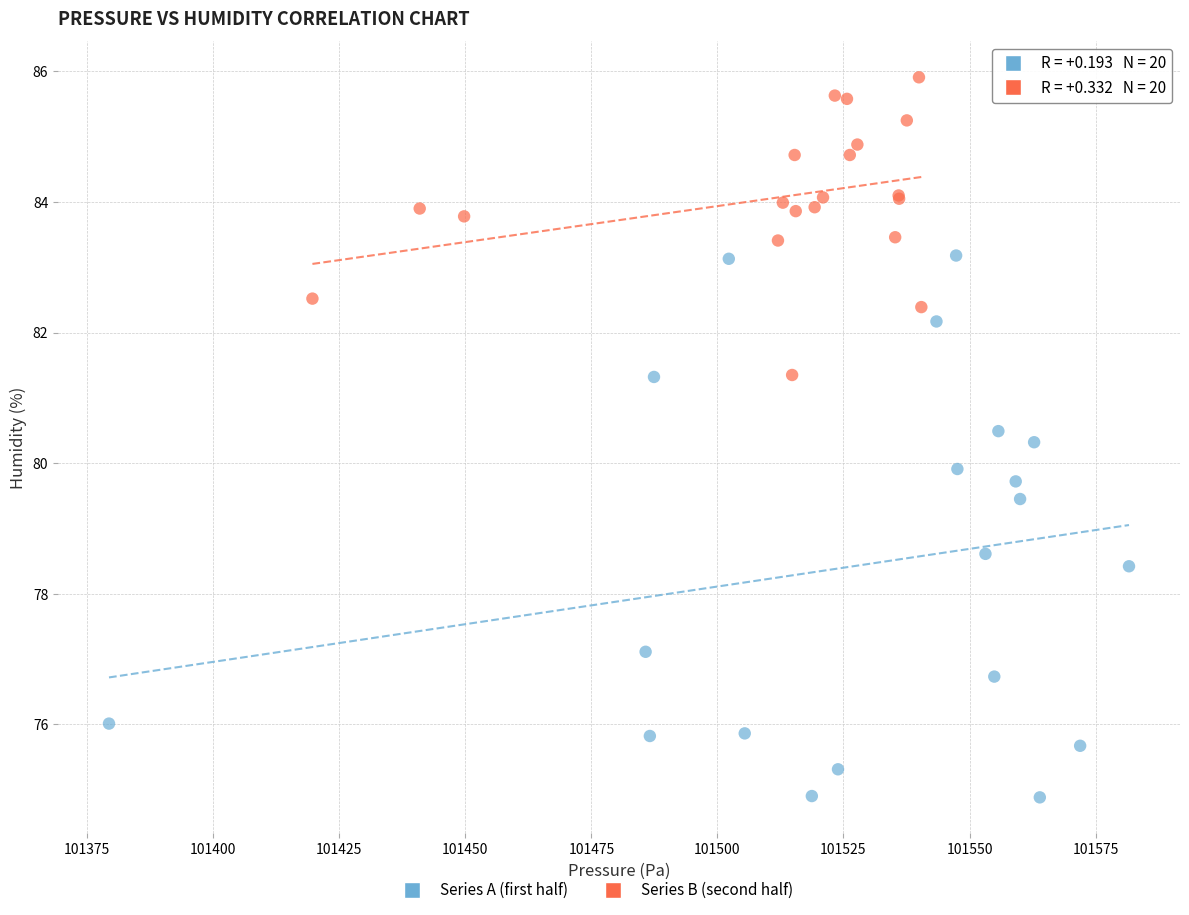

Which series has the widest spread of Y values?

Series A (first half)